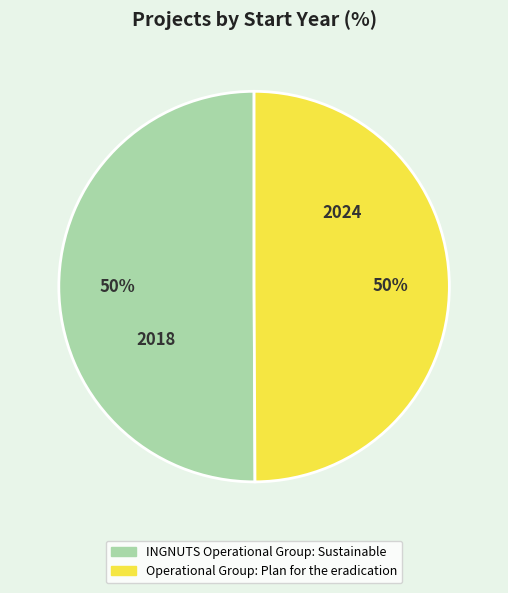

True or false: INGNUTS Operational Group: Sustainable accounts for 64% of the total.

False